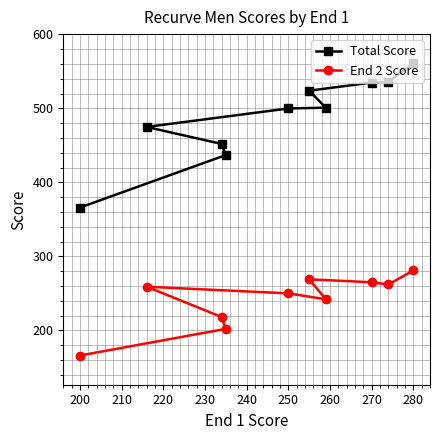

What is the difference between the maximum and second lowest values in the End 2 Score series?

79